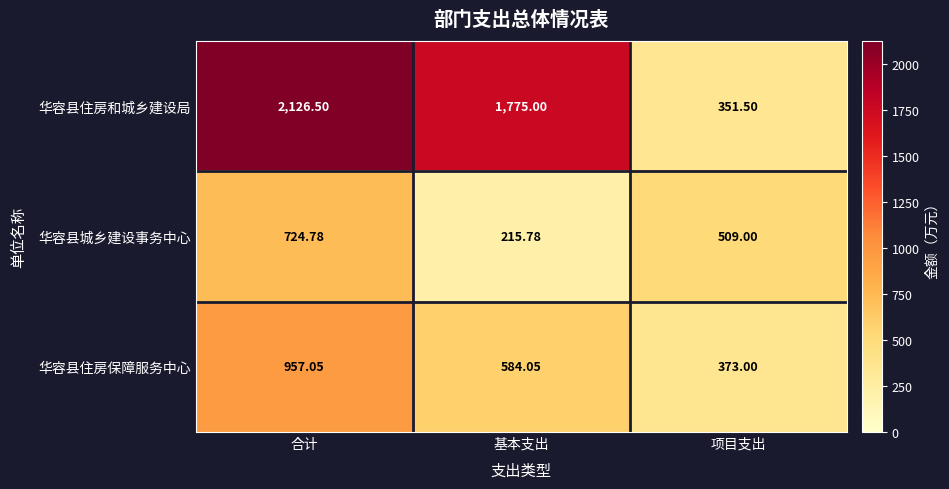

Which series has the widest spread of values?

华容县住房和城乡建设局